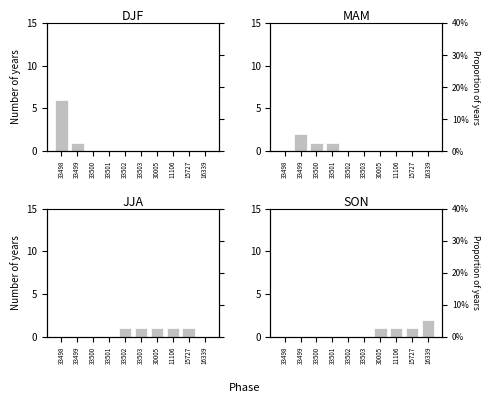

Reading right to left, extract all data points from this chart.

DJF: 0	0	0	0	0	0	0	0	1	6
MAM: 0	0	0	0	0	0	1	1	2	0
JJA: 0	1	1	1	1	1	0	0	0	0
SON: 2	1	1	1	0	0	0	0	0	0